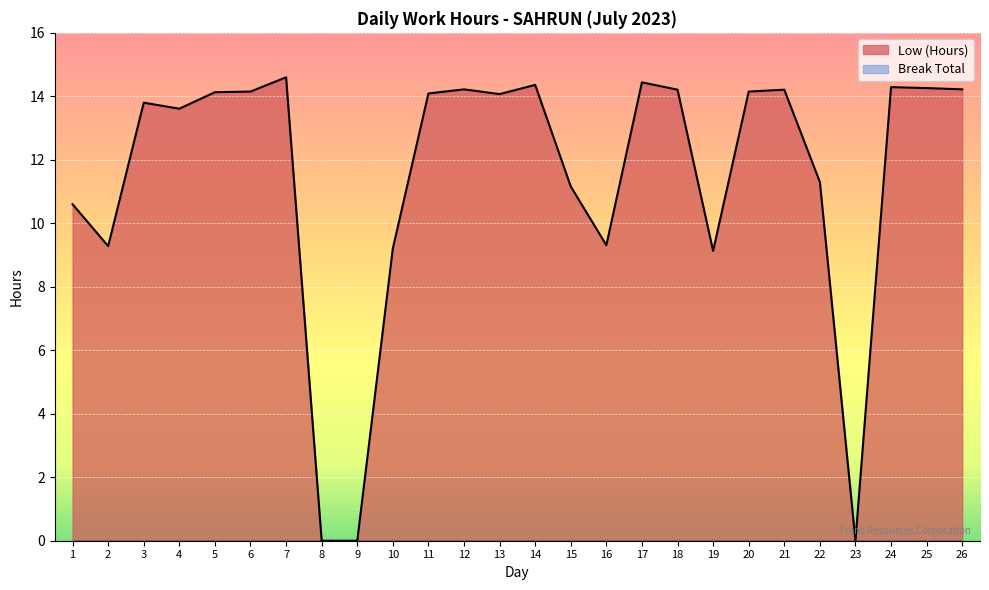

At which label does the data first exceed 14?

5